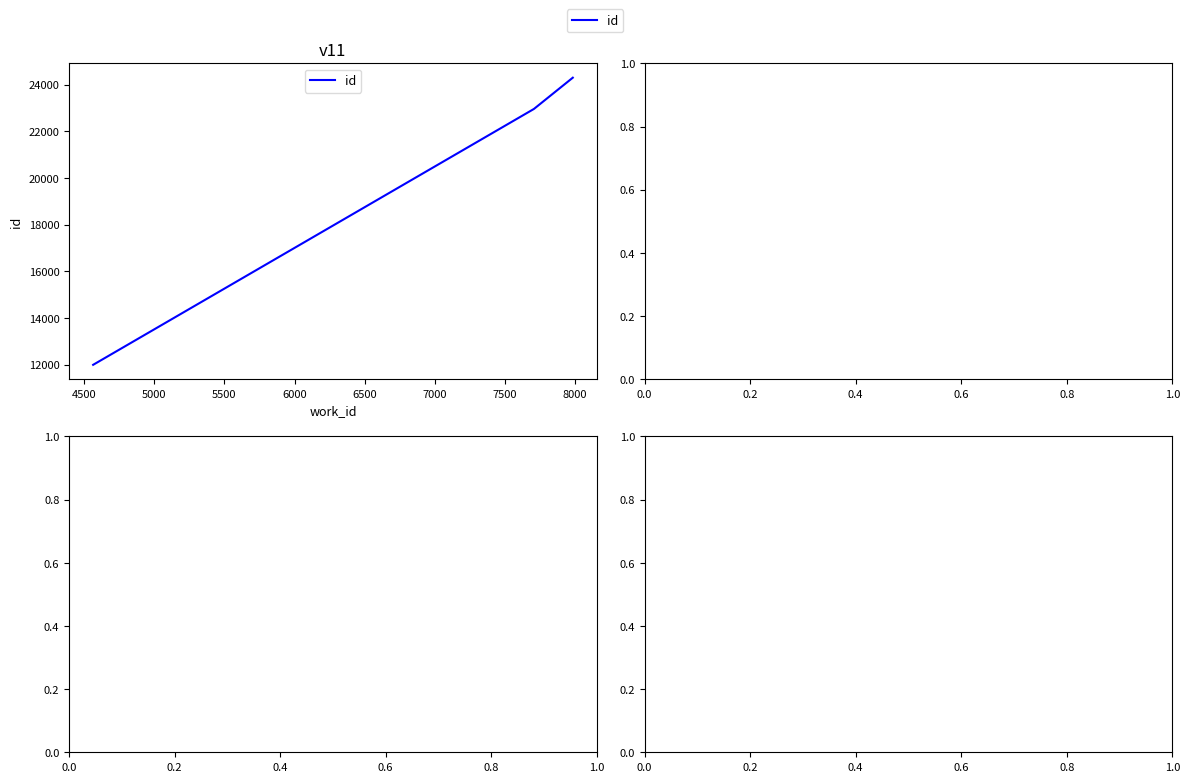

What is the greatest value displayed?

24301